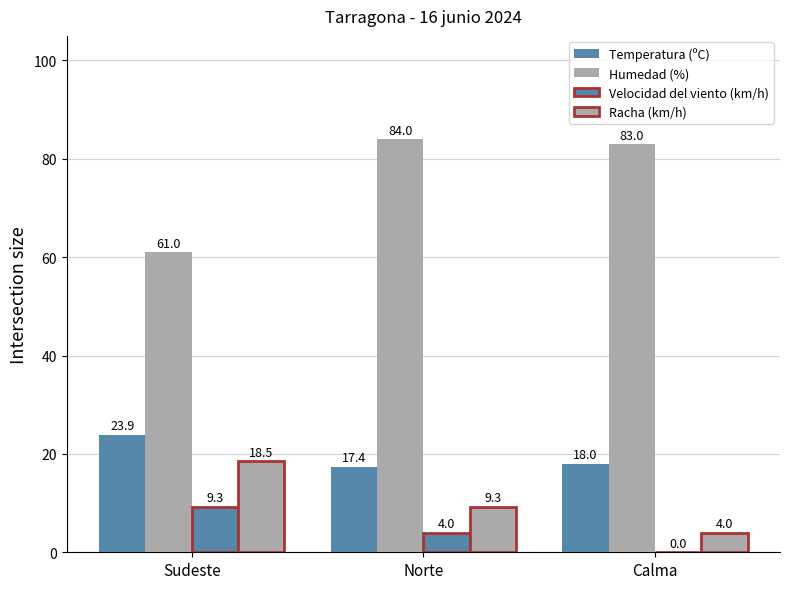

Which series has the largest total across all categories?

Humedad (%)